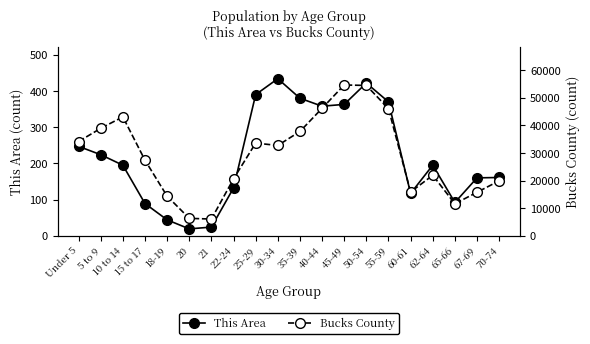

What is the sum of the This Area values at 18-19 and 22-24?

176